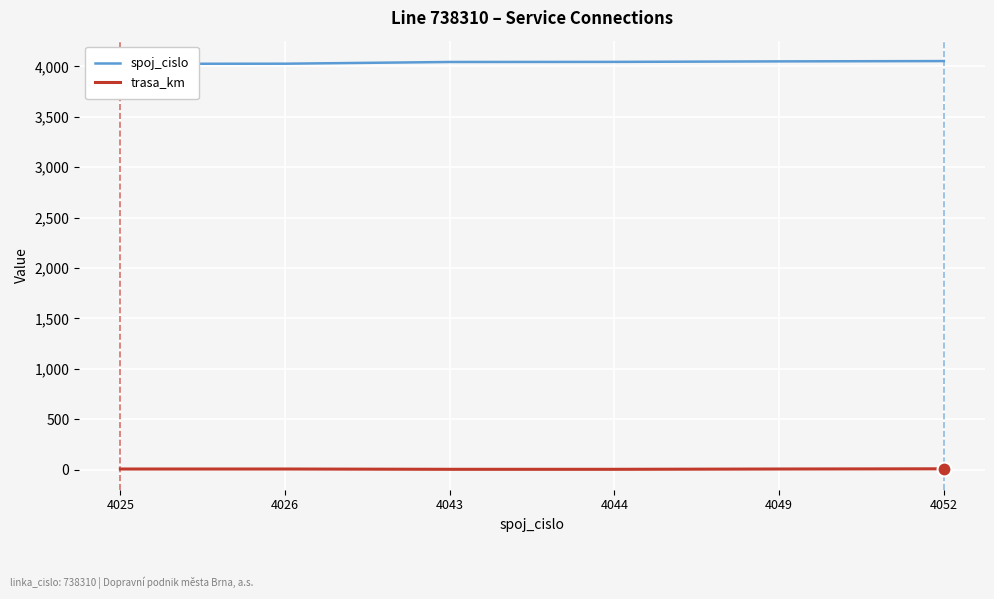

Reading left to right, what are all the values shown in this chart?

spoj_cislo: 4025=4025	4026=4026	4043=4043	4044=4044	4049=4049	4052=4052
trasa_km: 4025=5	4026=5	4043=2	4044=2	4049=5	4052=7